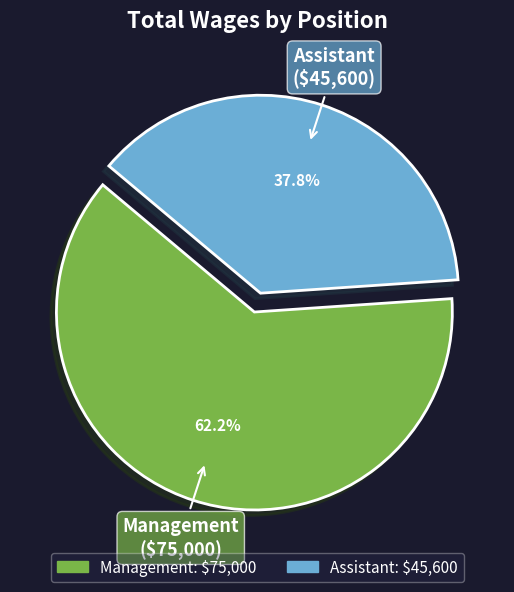

To the nearest percent, what portion does Management represent?

62%